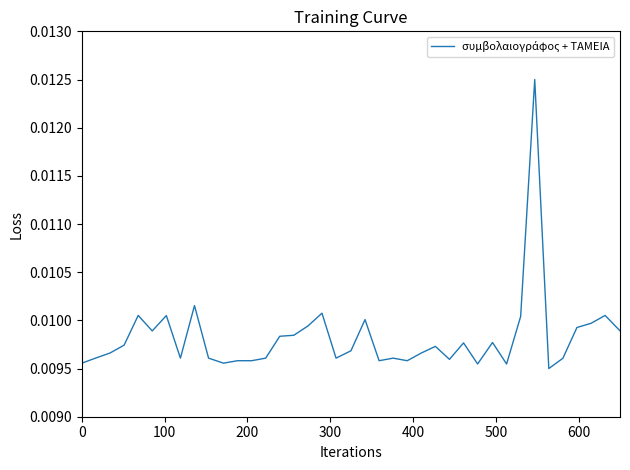

How many lines are shown in the chart?

1